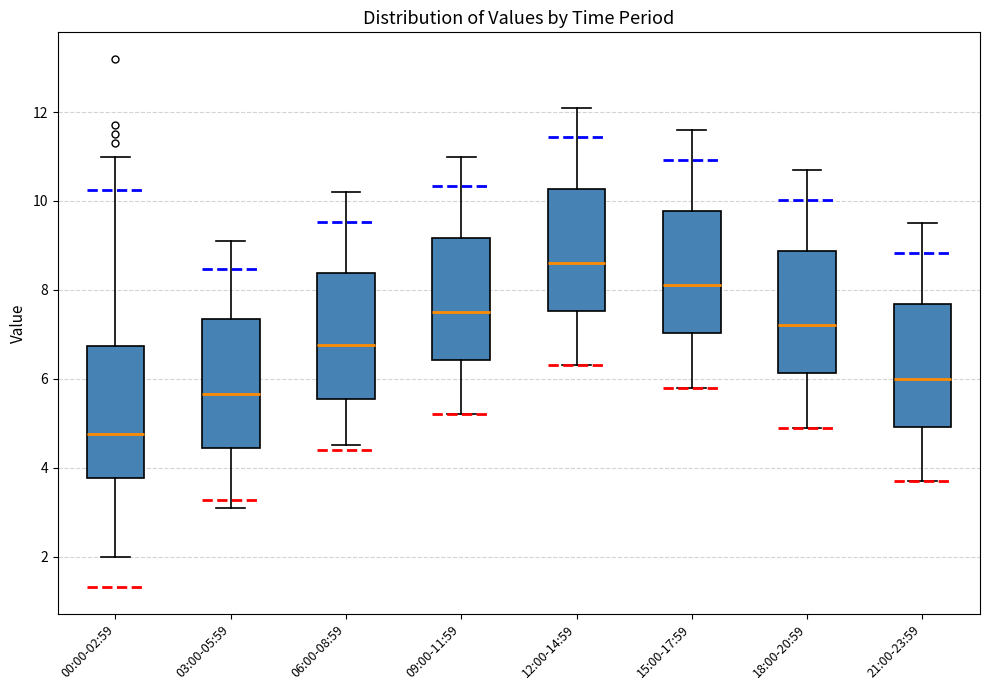

Which box has the lowest median line?

00:00-02:59